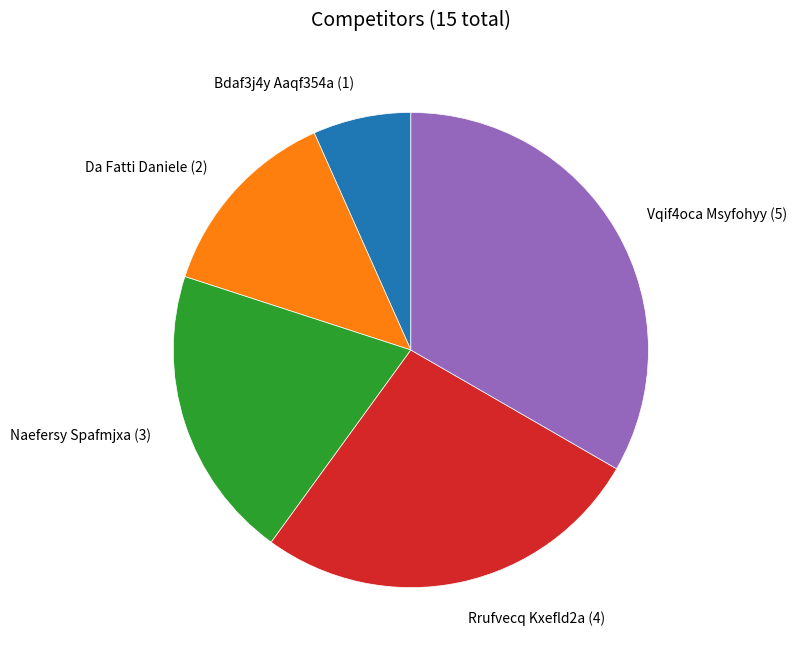

Approximately how many times larger is the value at Da Fatti Daniele (2) compared to Vqif4oca Msyfohyy (5)?

0.4